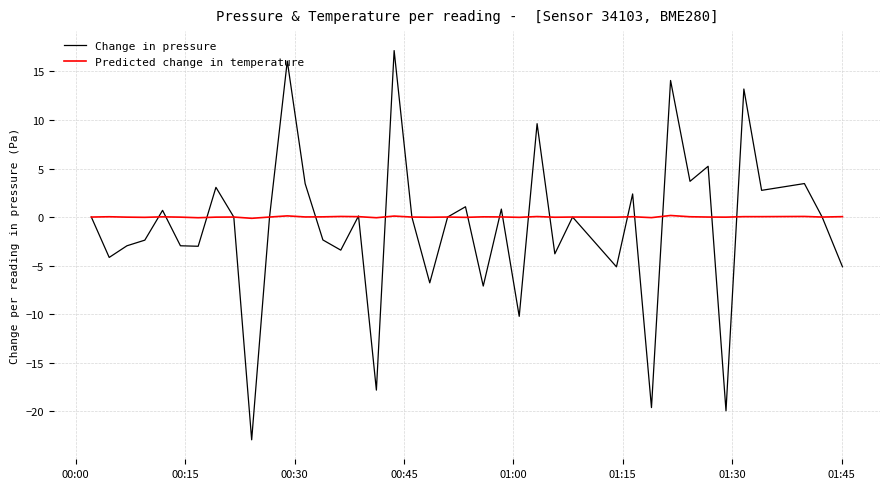

List the series in order of their peak value, lowest first.

Predicted change in temperature, Change in pressure